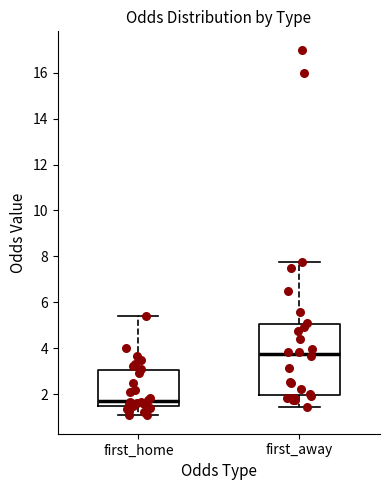

Comparing the boxes themselves (not the whiskers), which one is the tallest?

first_away